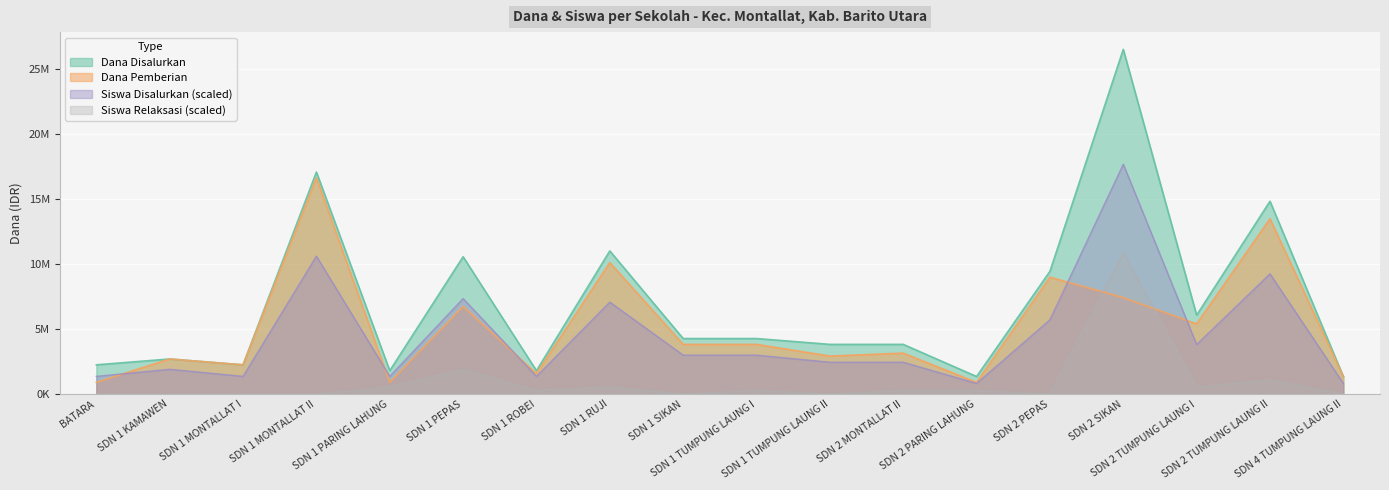

True or false: Dana Disalurkan and Dana Pemberian intersect in this chart.

False